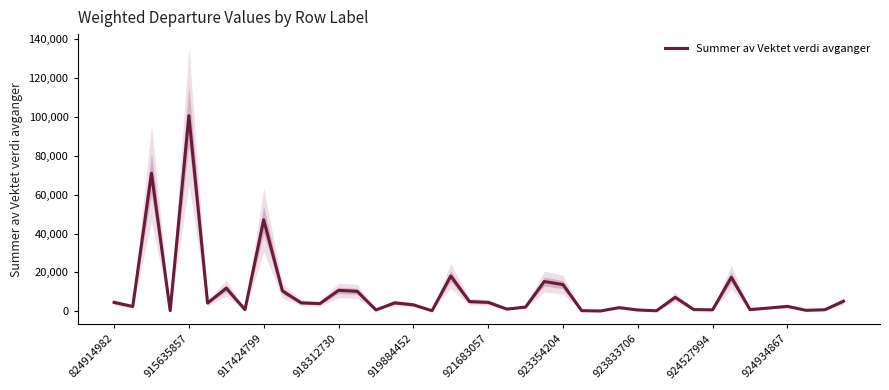

Where is Summer av Vektet verdi avganger nearest to the value 50371?

917424799